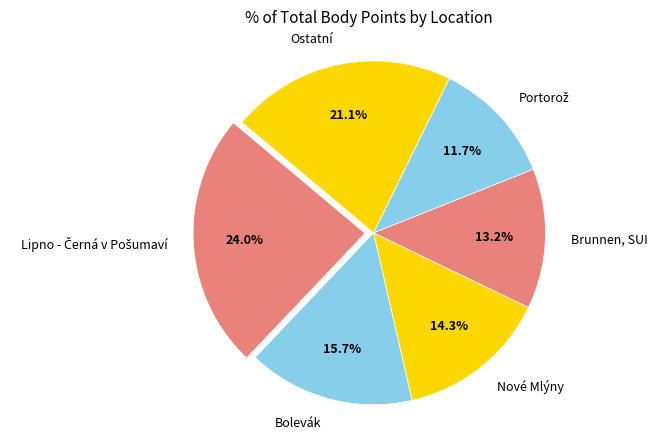

Is there a majority slice in this chart?

No